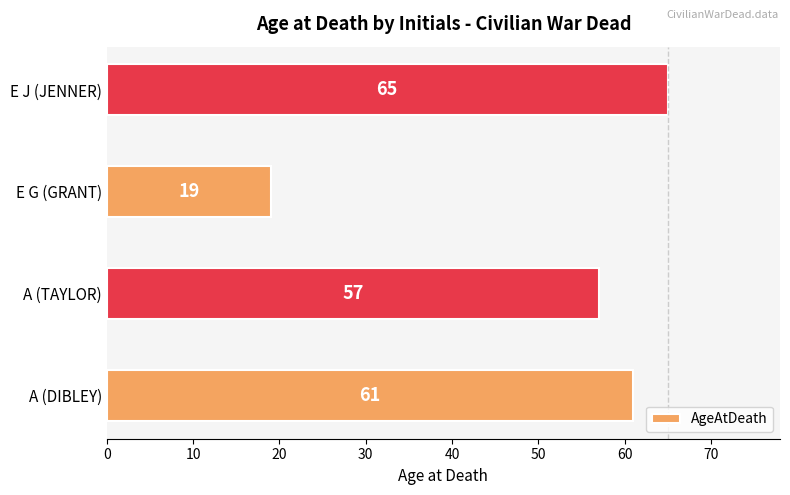

Rank the categories by value from highest to lowest.

E J (JENNER), A (DIBLEY), A (TAYLOR), E G (GRANT)